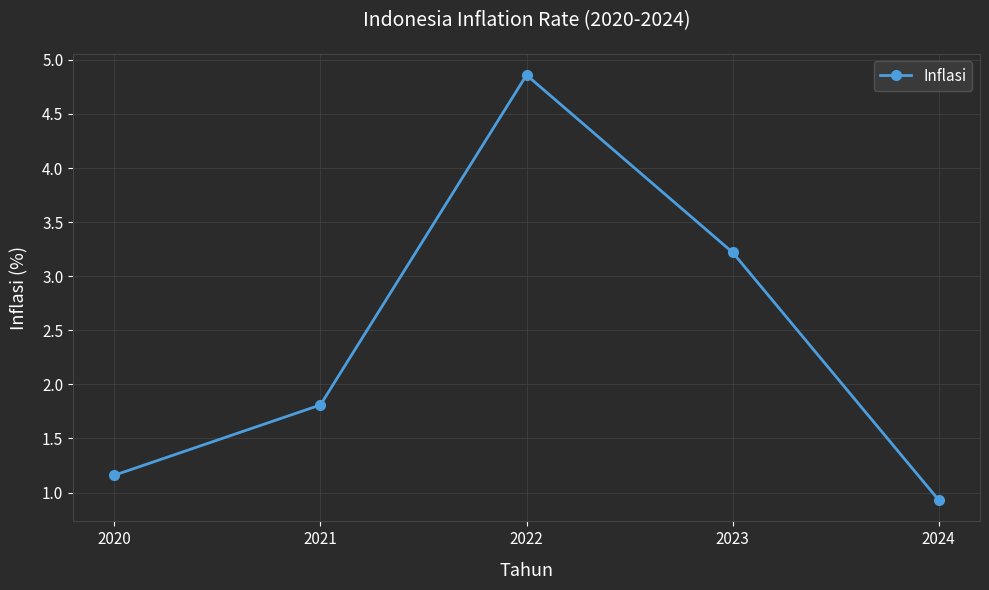

Approximately how many times larger is the value at 2022 compared to 2020?

4.2